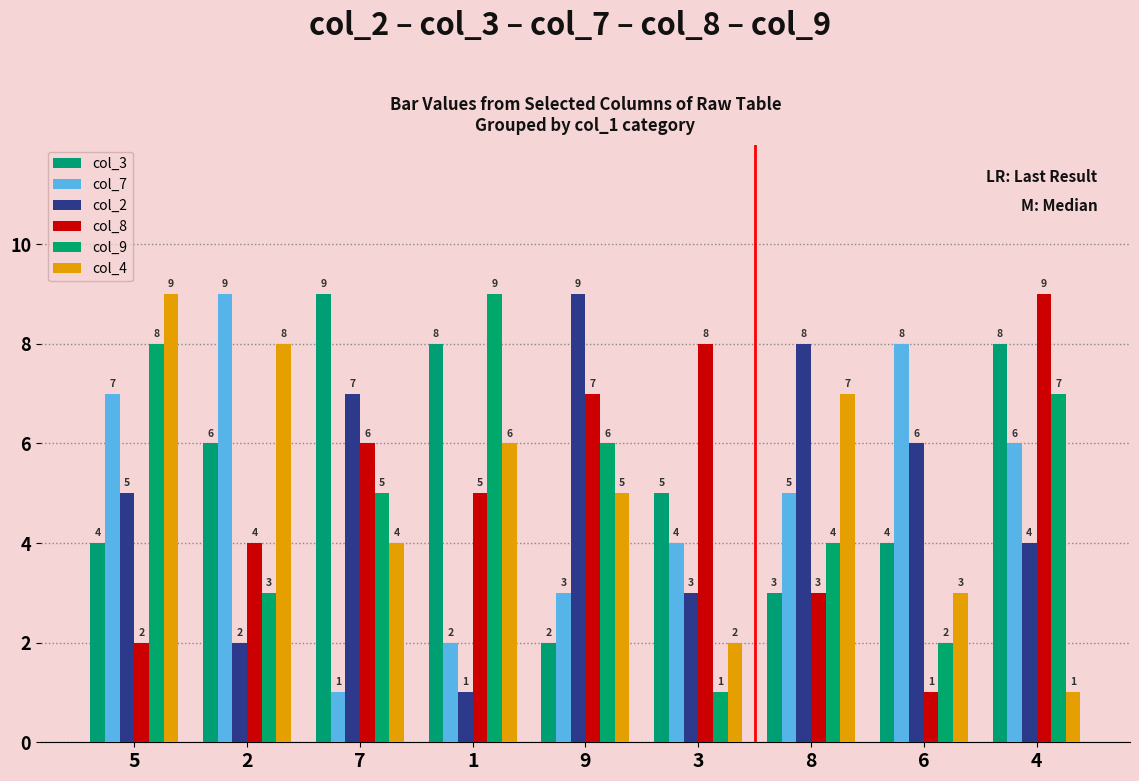

What is the difference between the maximum and minimum values in the col_2 series?

8